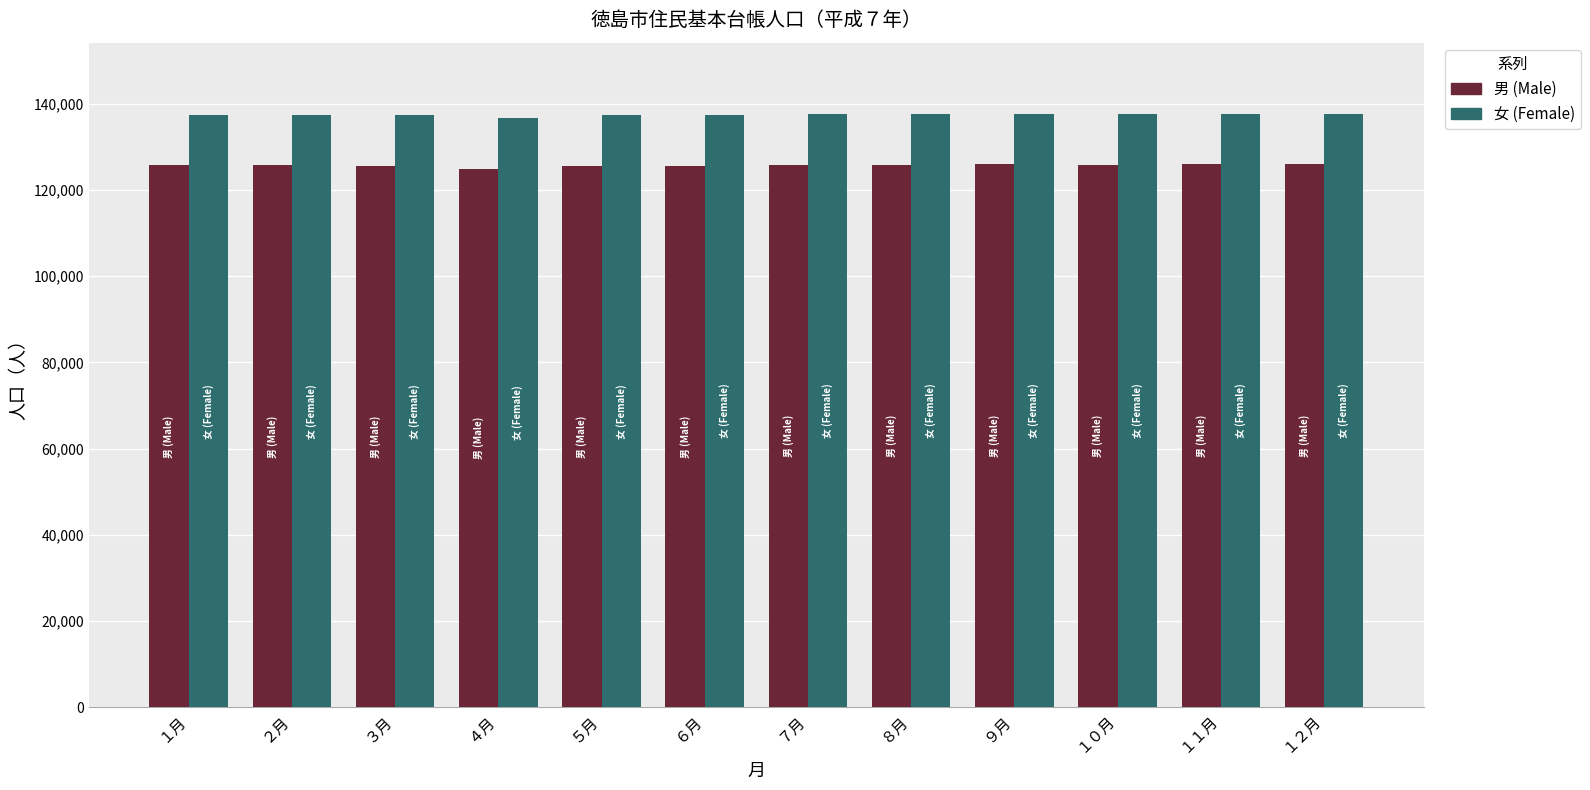

List the series in order of their overall mean, highest first.

女 (Female), 男 (Male)